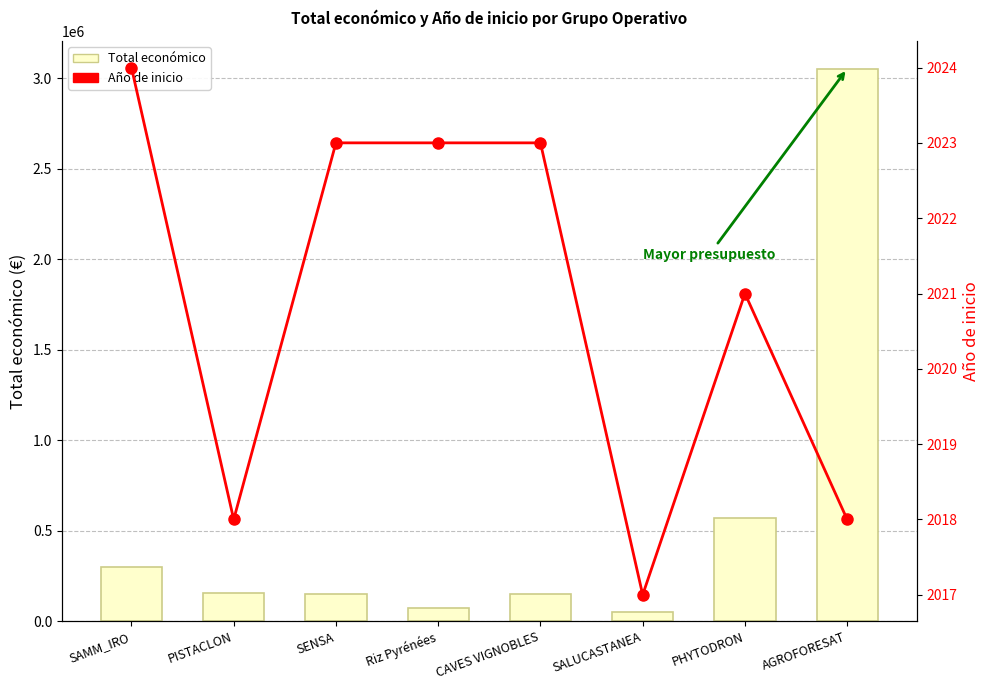

Which series changed the most between SAMM_IRO and AGROFORESAT?

Total económico